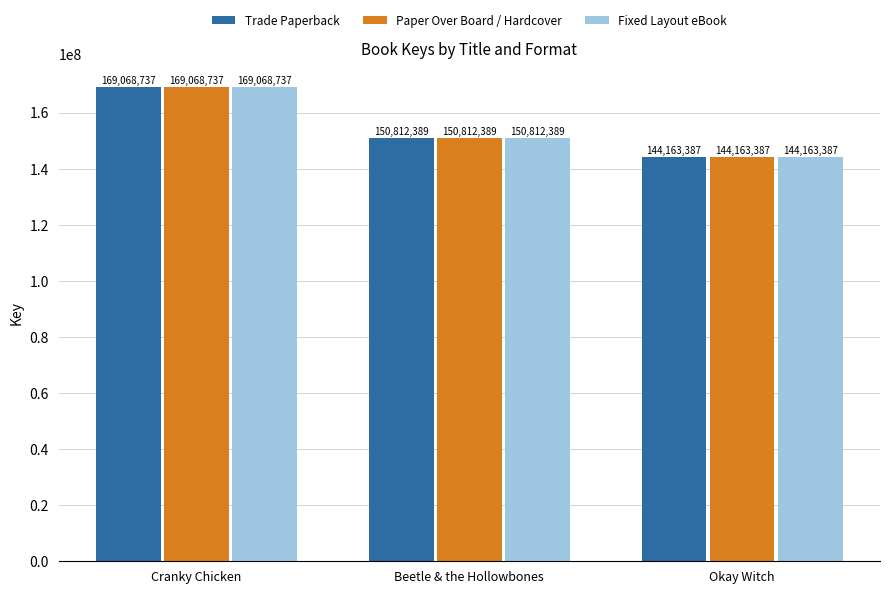

The value of Fixed Layout eBook at Okay Witch is 144163387. True or false?

True